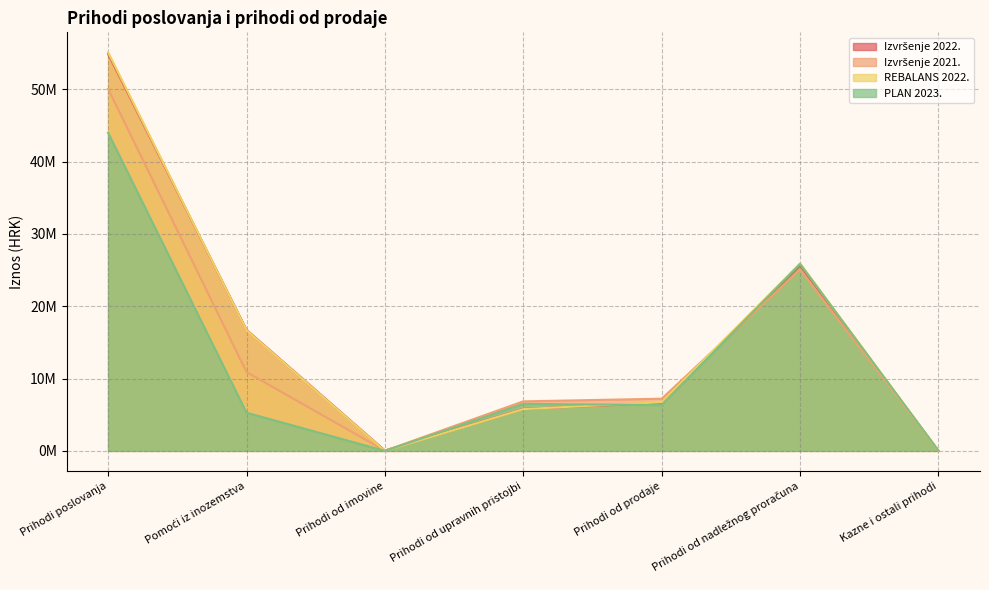

Between Prihodi od upravnih pristojbi and Prihodi od prodaje, which series saw the biggest shift?

REBALANS 2022.